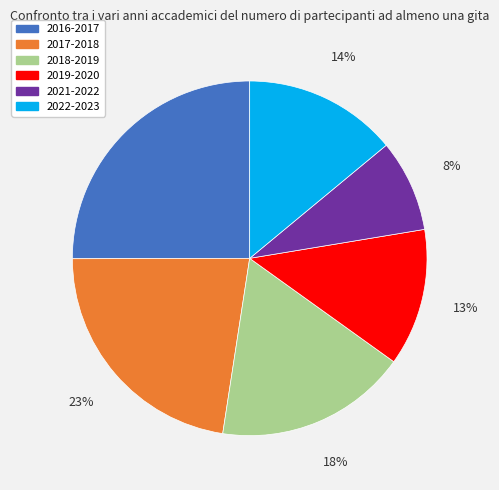

Approximately how many times larger is the value at 2022-2023 compared to 2019-2020?

1.1